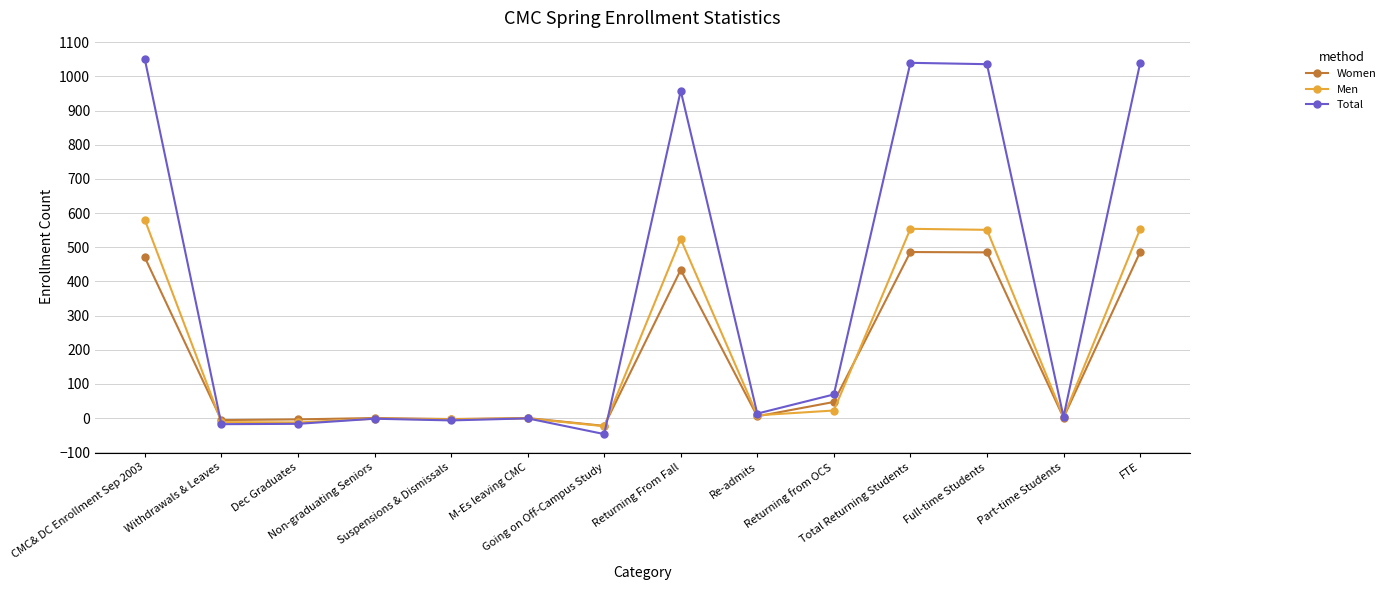

Which series has the largest total across all categories?

Total